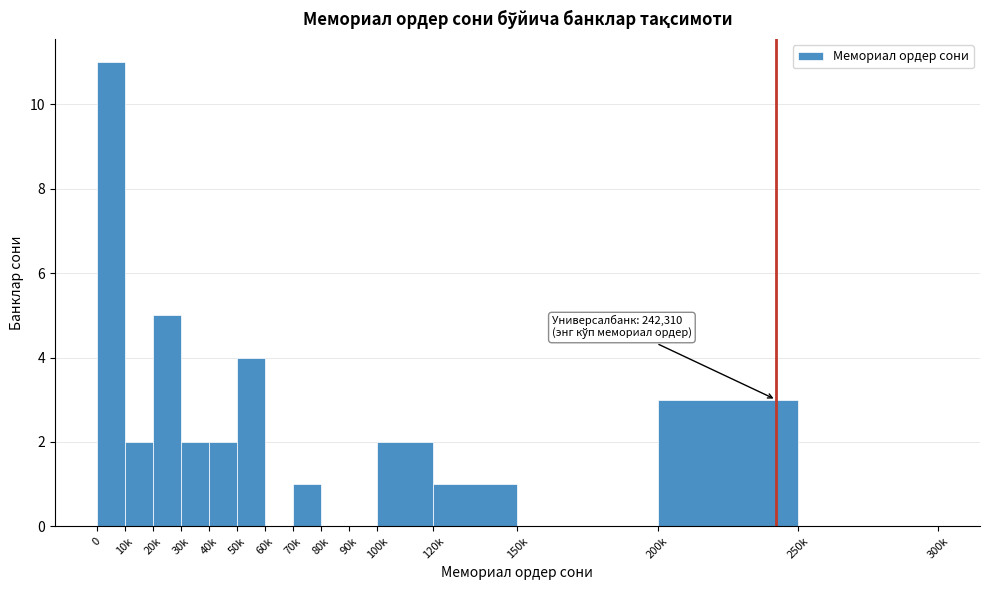

Reading right to left, list all the values displayed in this chart.

250k=0	200k=3	150k=0	120k=1	100k=2	90k=0	80k=0	70k=1	60k=0	50k=4	40k=2	30k=2	20k=5	10k=2	0=11